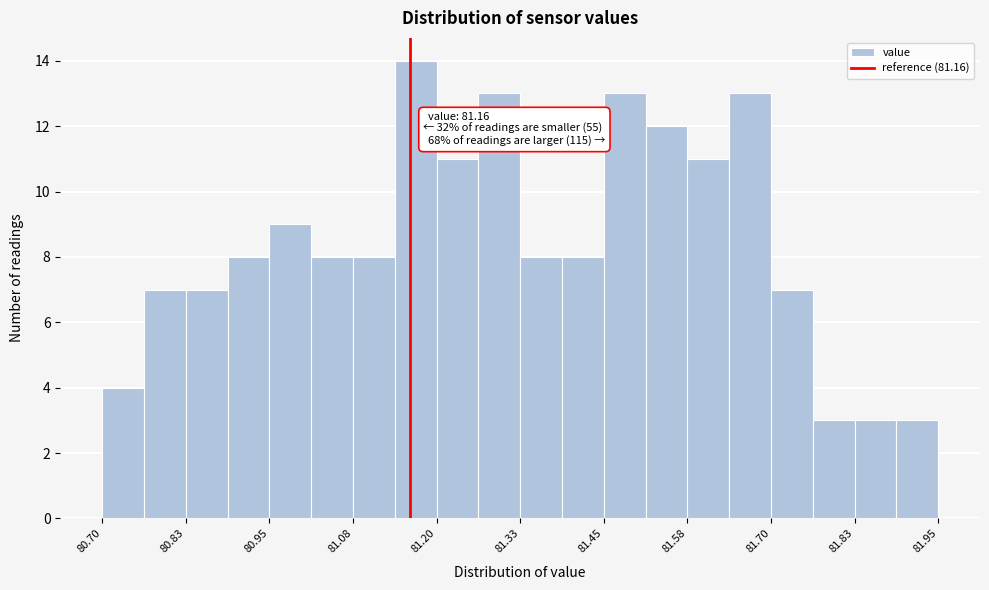

Read against the x-axis, roughly where is the centre of the tallest bar?

81.16